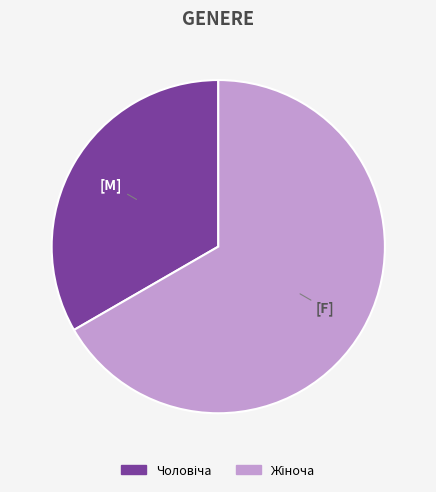

What percentage is the Чоловіча slice, to the nearest percent?

33%